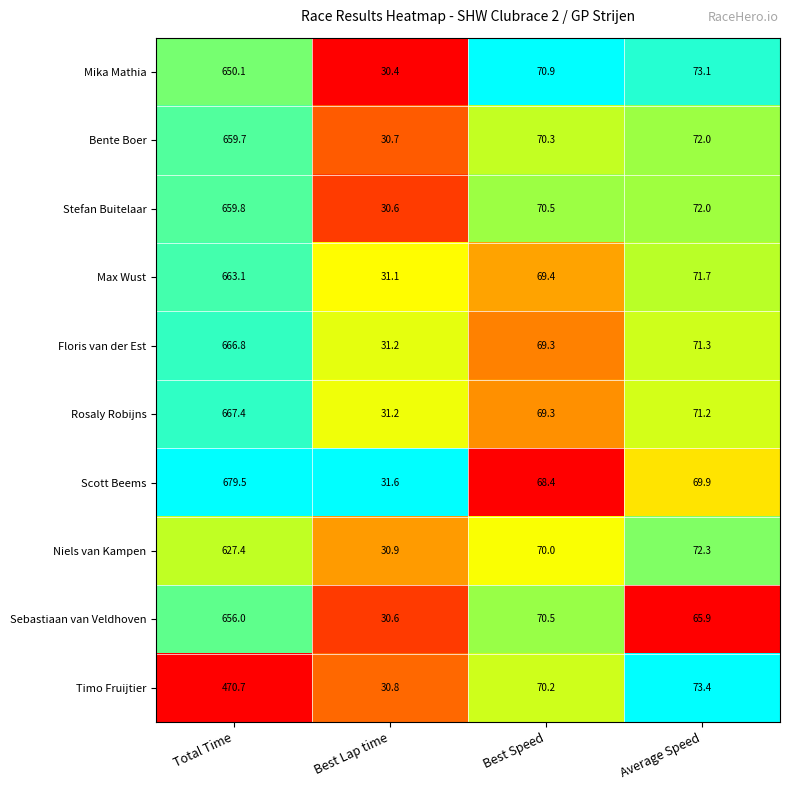

The value of Rosaly Robijns at Best Lap time is 31.2. True or false?

True